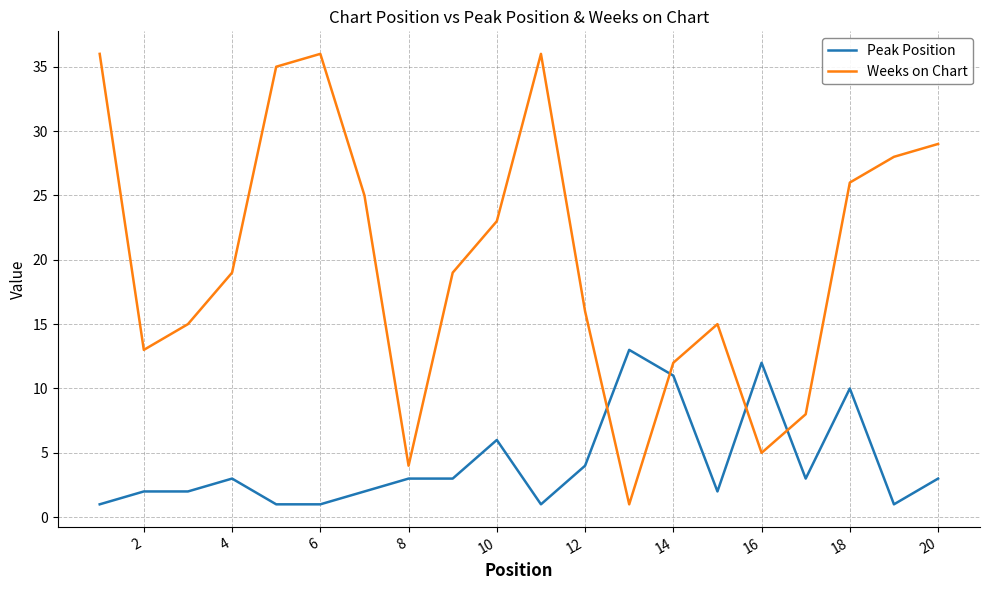

True or false: Peak Position has more than 0 points higher than both neighbors.

True